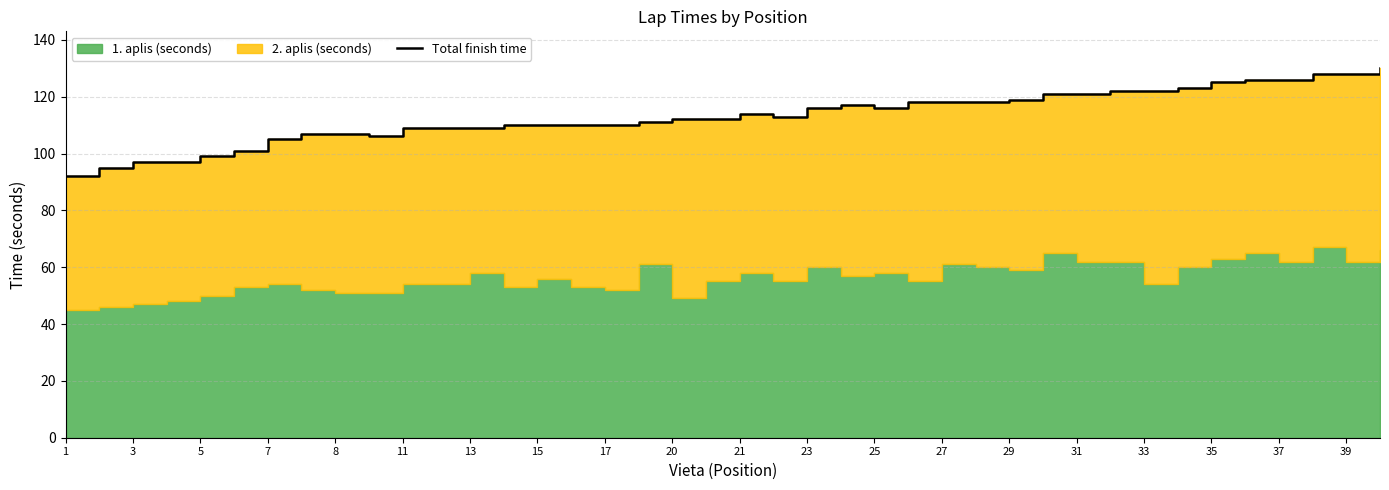

What value does the data have at 1?

92